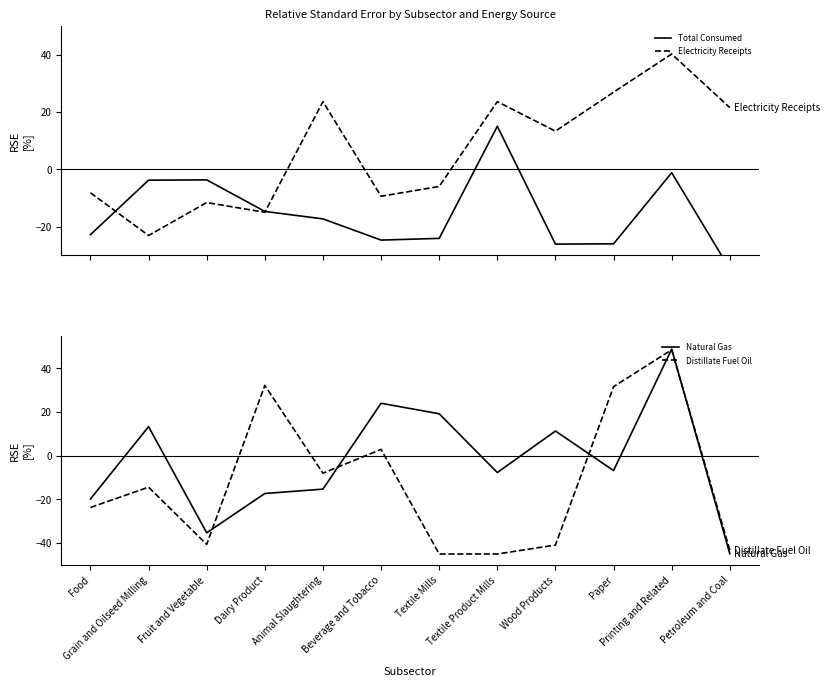

Rank the series at Textile Mills from lowest to highest value.

Distillate Fuel Oil, Total Consumed, Electricity Receipts, Natural Gas